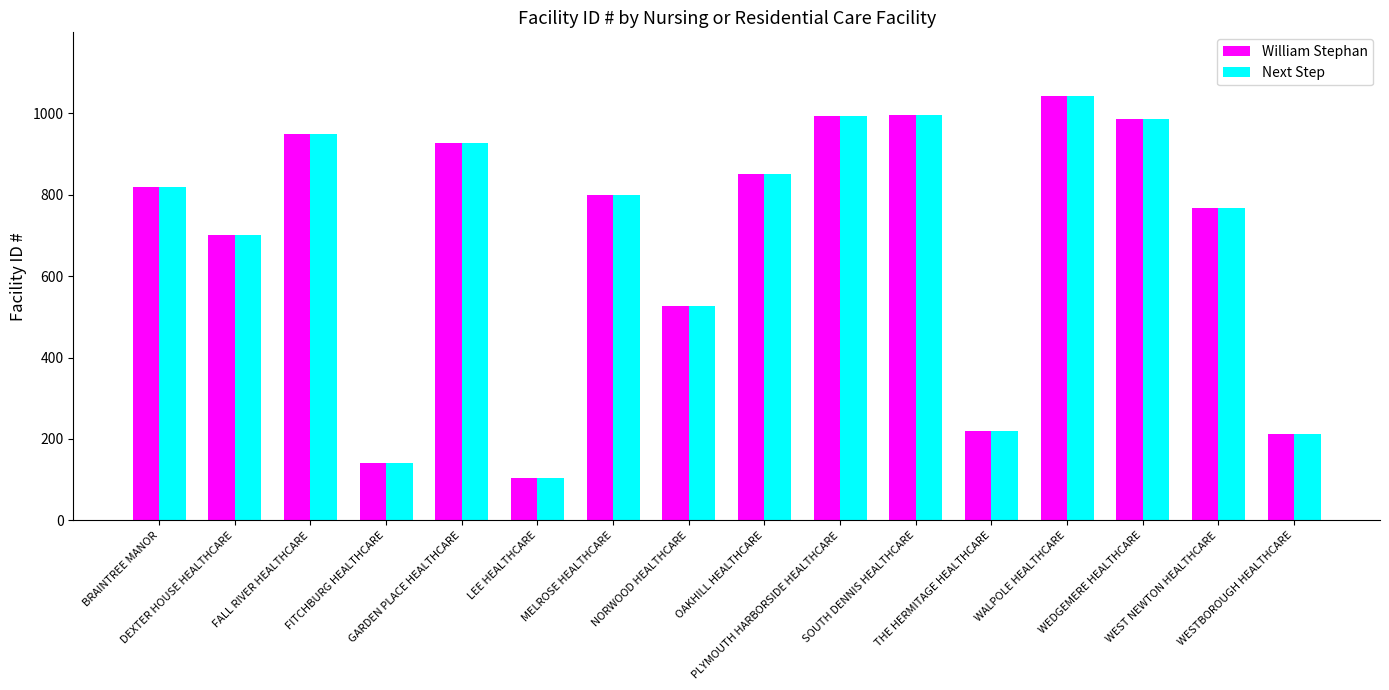

How many data points in William Stephan are less than 819?

8